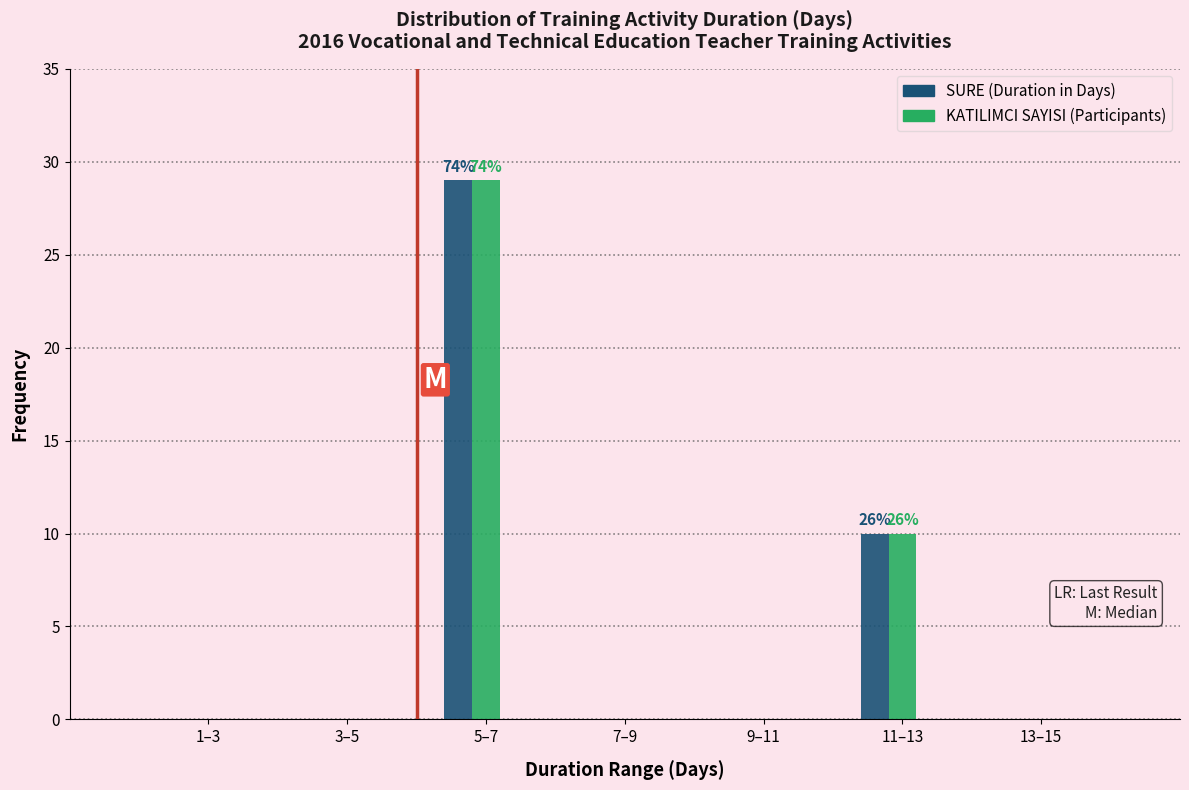

At which category does the chart reach its peak across all series?

5–7